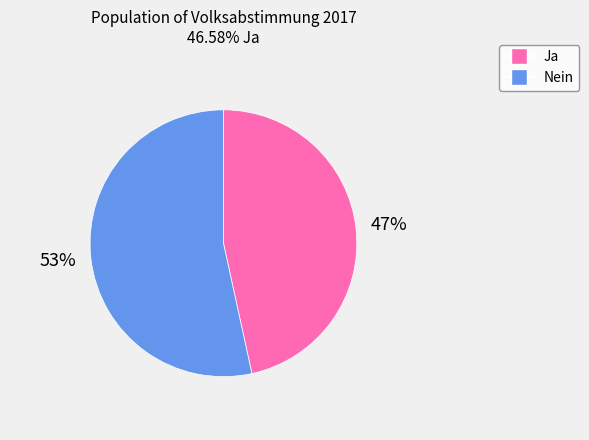

Which slice represents more than half of the pie?

Nein